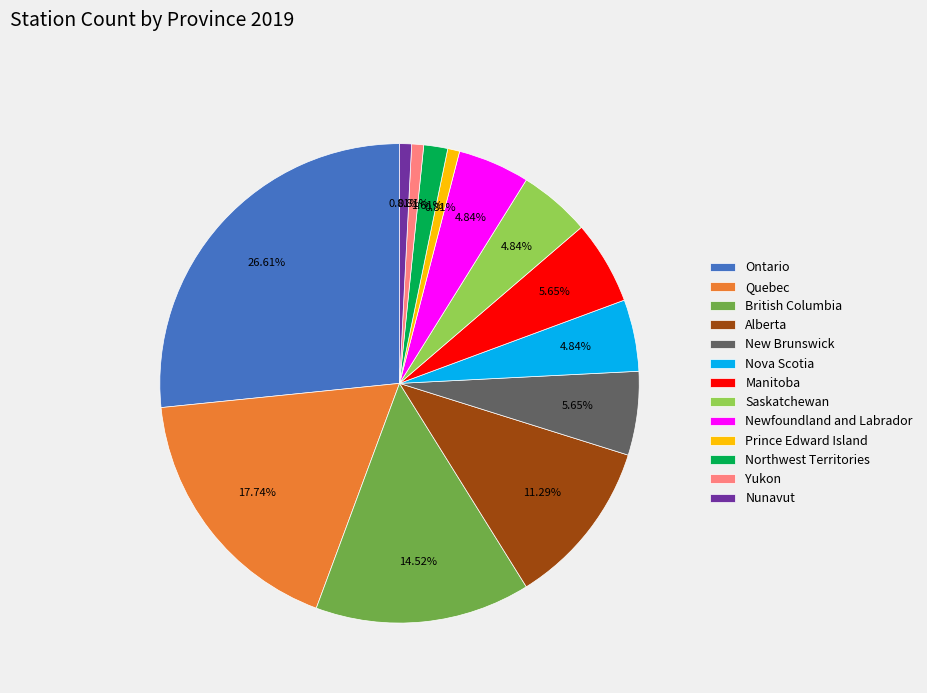

Is there a majority slice in this chart?

No